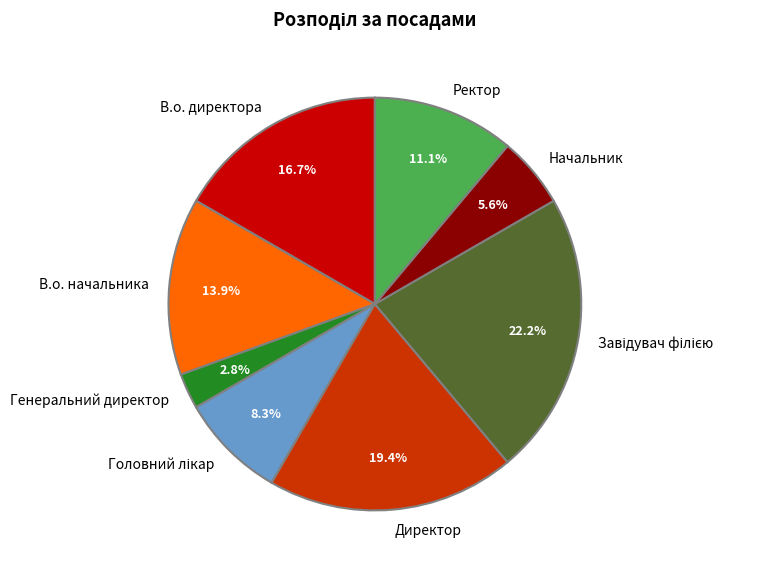

Is the sum of В.о. директора and Директор greater than half?

No